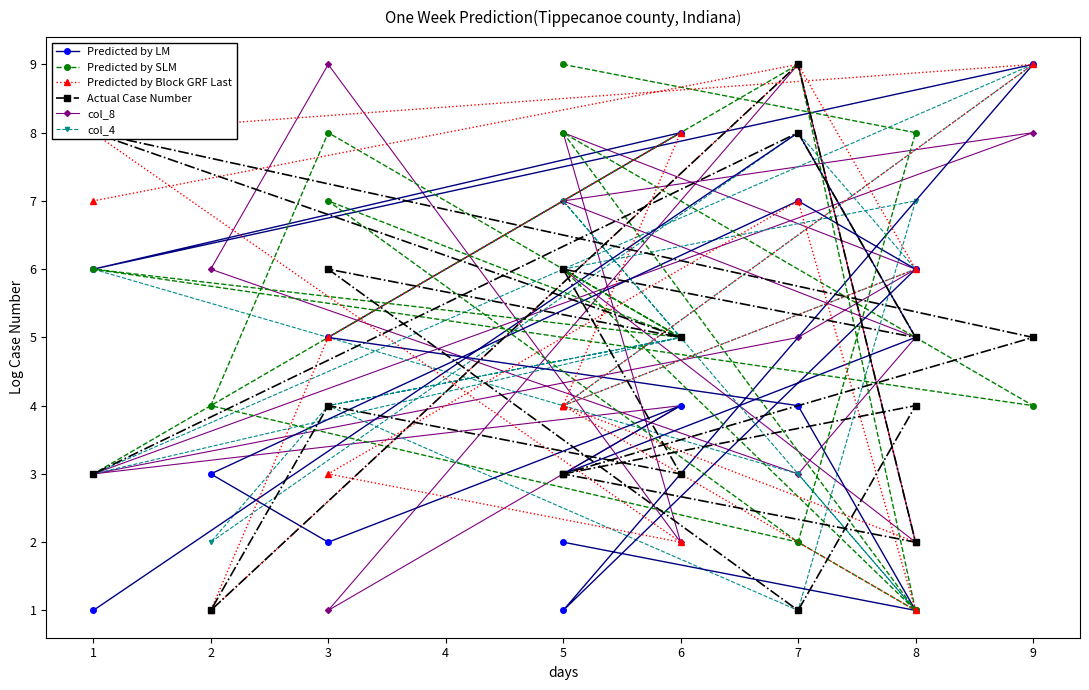

Rank the series by their maximum value, from lowest to highest.

Predicted by LM, Predicted by SLM, Predicted by Block GRF Last, Actual Case Number, col_8, col_4